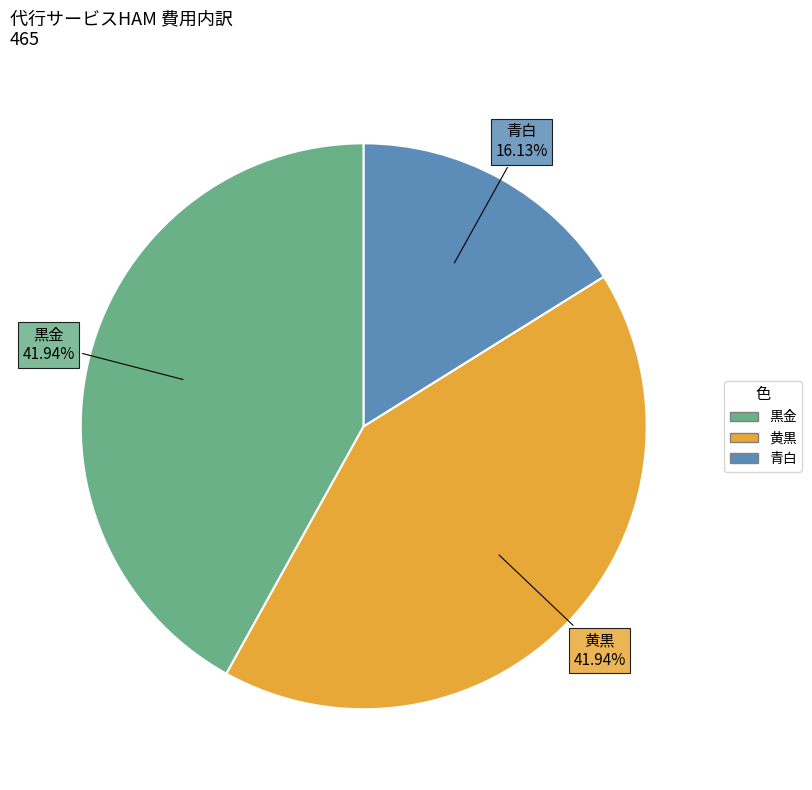

Which slice is the smallest?

青白